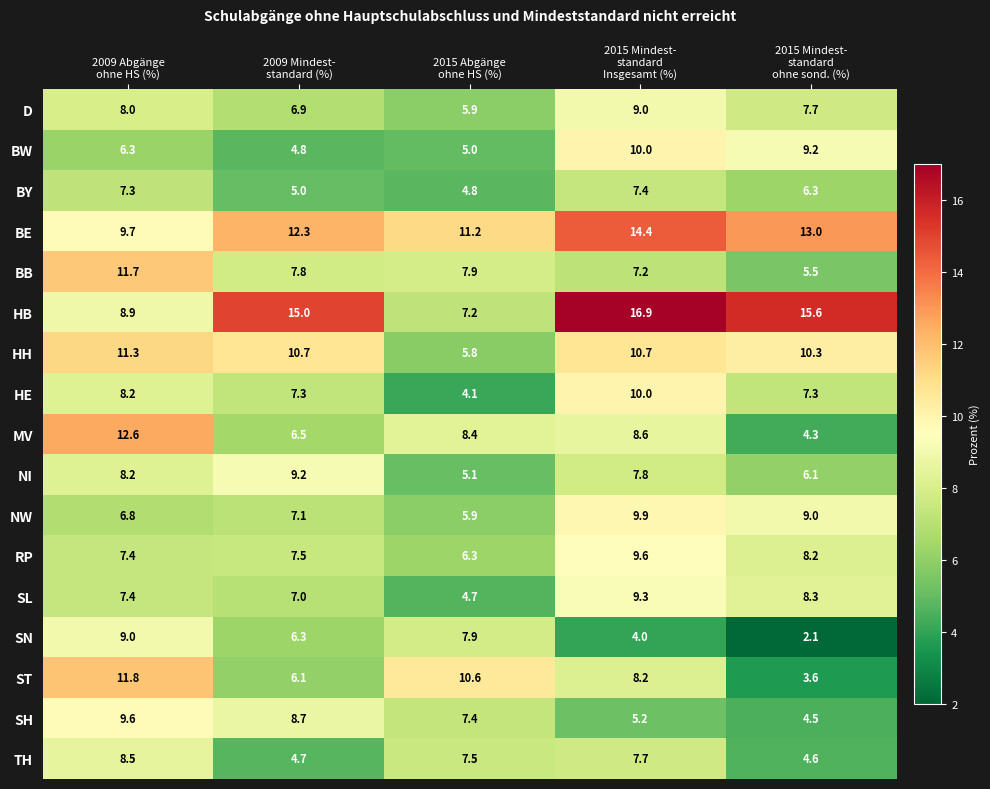

What is the difference between the maximum and minimum values in the ST series?

8.2